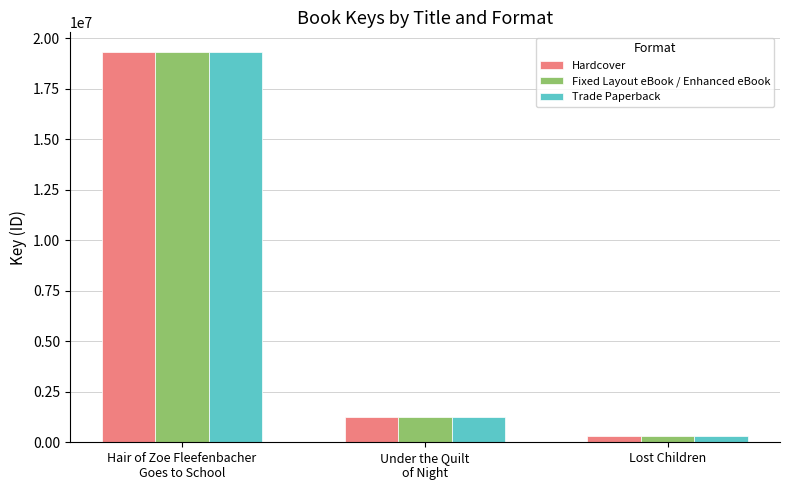

What is the sum of the Fixed Layout eBook / Enhanced eBook values at Lost Children and Hair of Zoe Fleefenbacher
Goes to School?

19632449